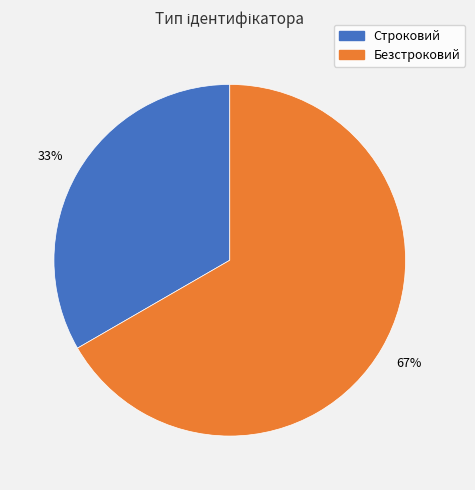

Approximately how many times larger is the value at Безстроковий compared to Строковий?

2.0